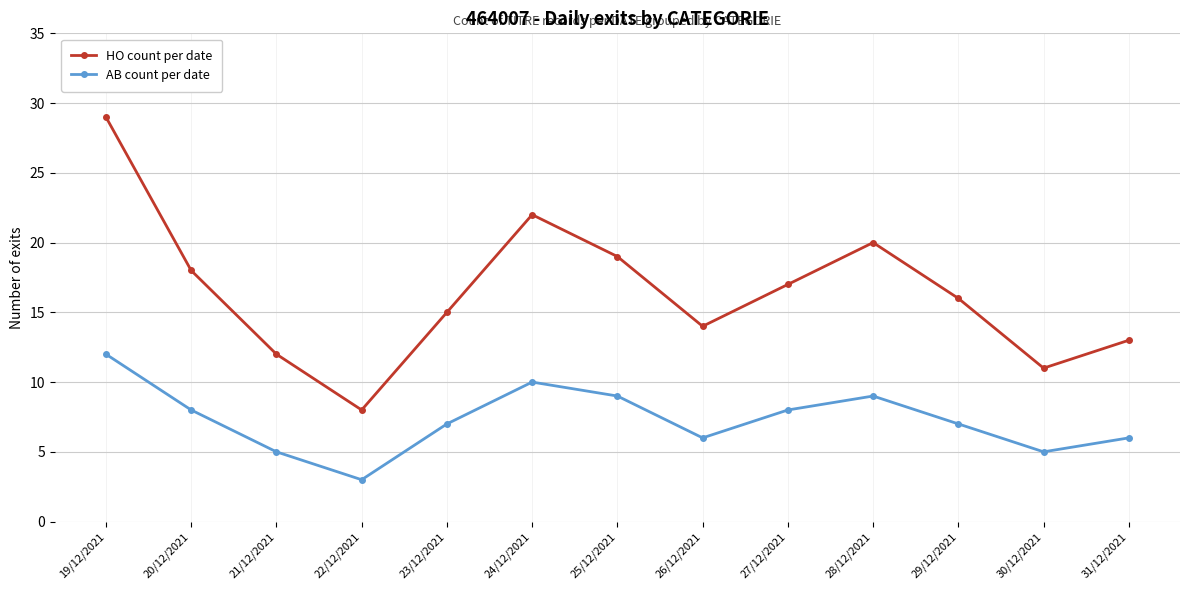

True or false: HO count per date has more than 1 points higher than both neighbors.

True